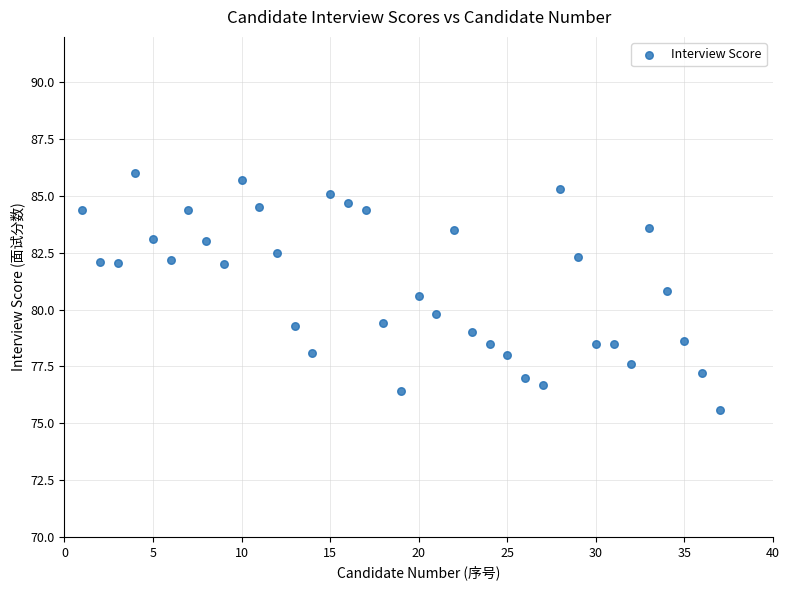

What is the range of X values (max minus min)?

36.0